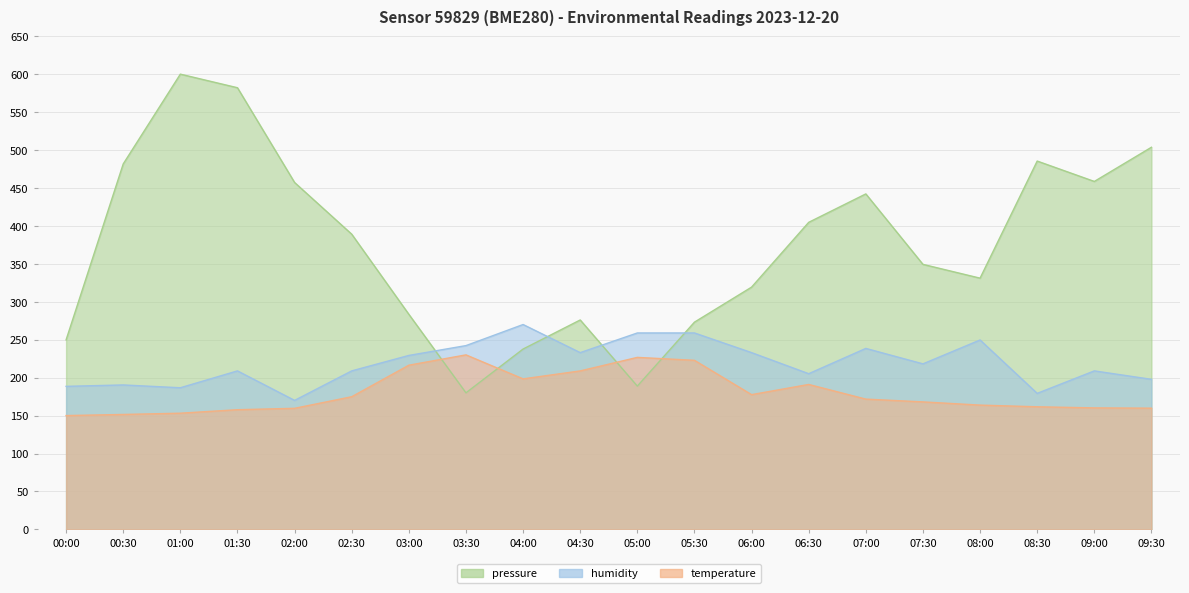

List the series in order of their peak value, highest first.

pressure, humidity, temperature